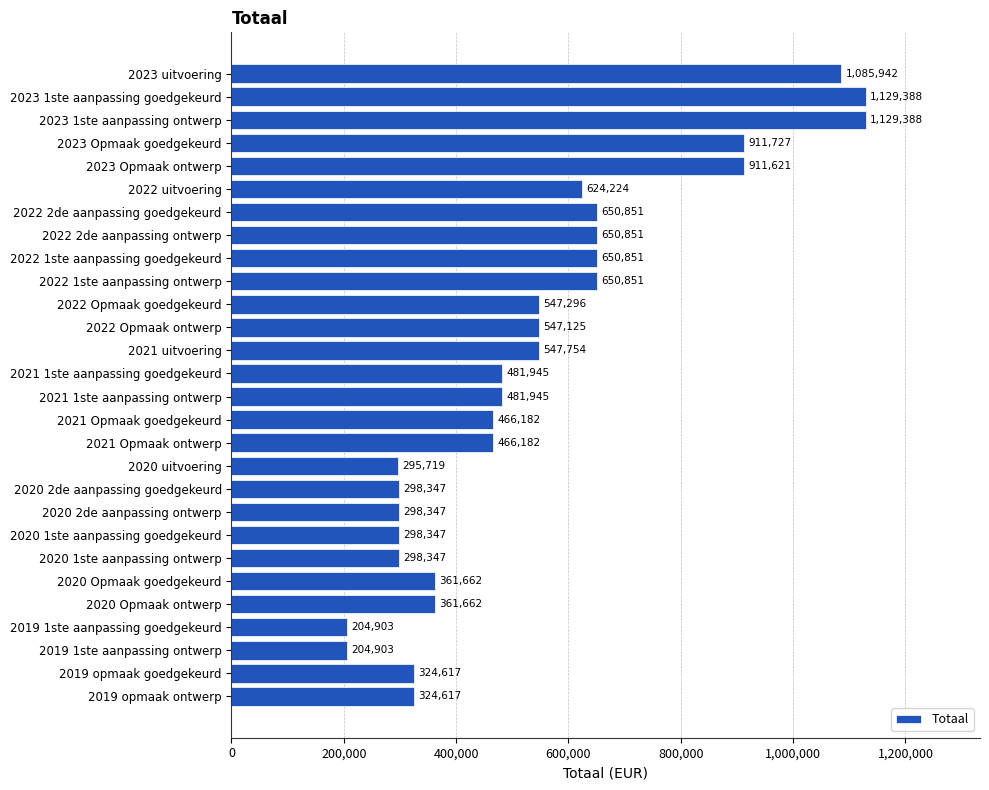

Reading top to bottom, what are all the values shown in this chart?

1085942	1129388	1129388	911727	911621	624224	650851	650851	650851	650851	547296	547125	547754	481945	481945	466182	466182	295719	298347	298347	298347	298347	361662	361662	204903	204903	324617	324617